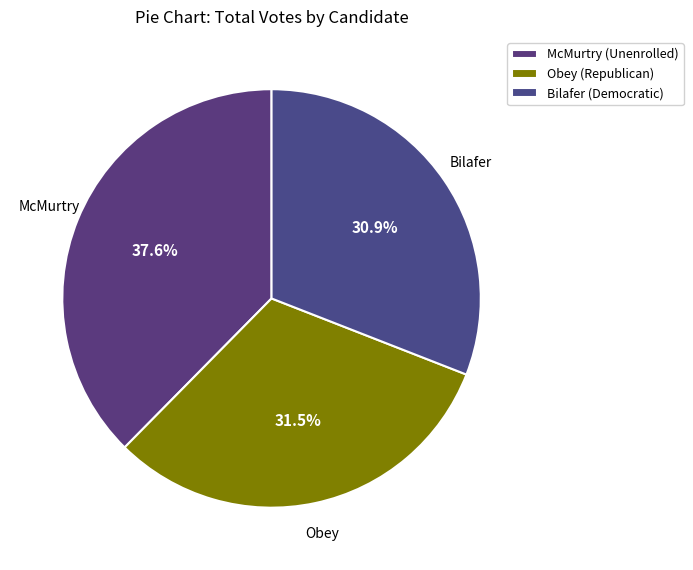

Count the number of slices in the pie.

3